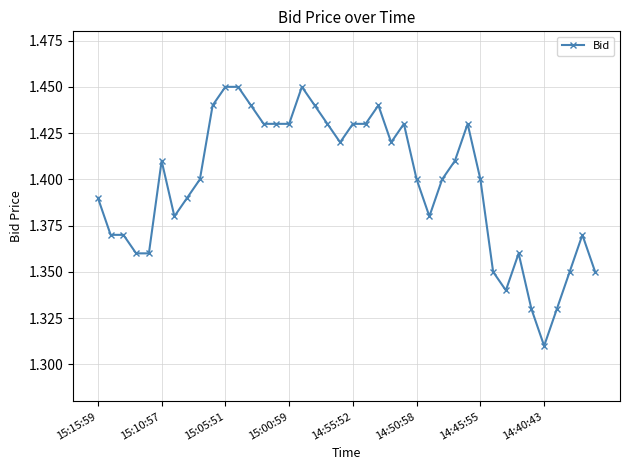

True or false: the data has more than 2 interior local peaks.

True